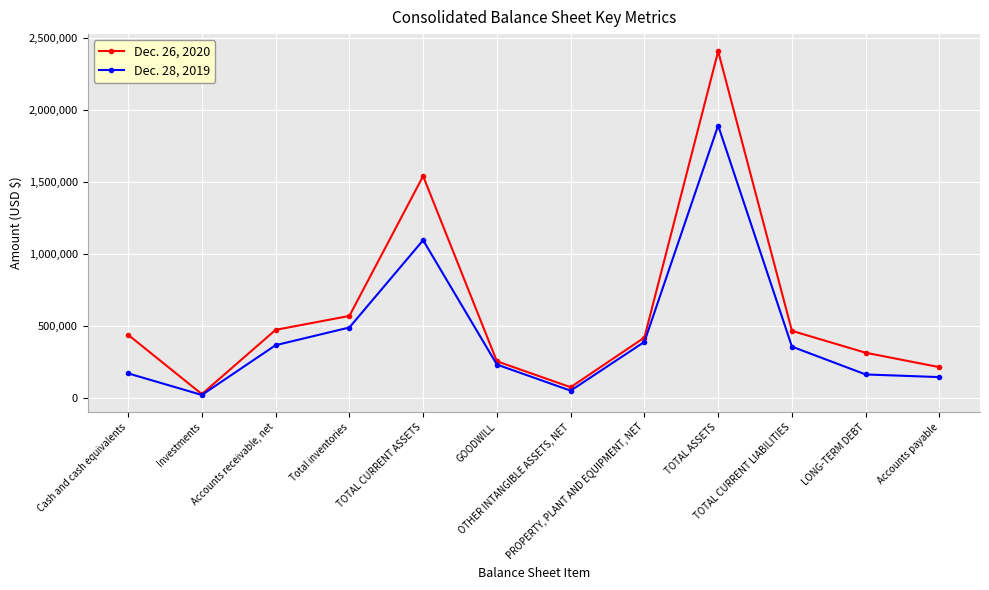

At which category is the sum across all series the highest?

TOTAL ASSETS